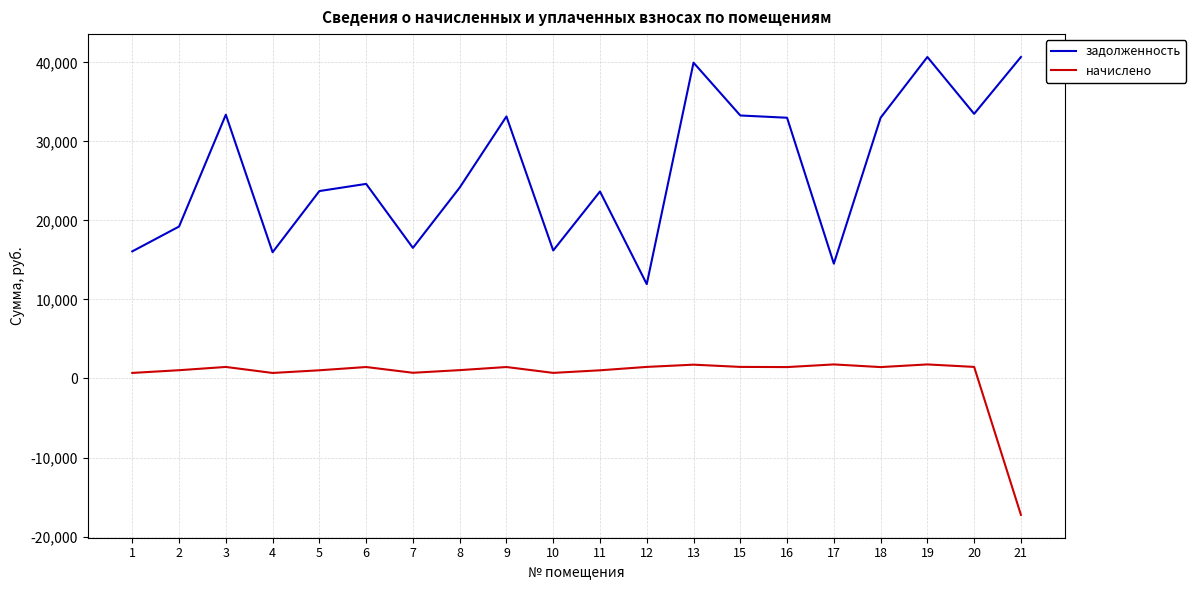

What is the highest value of the задолженность series?

40672.1